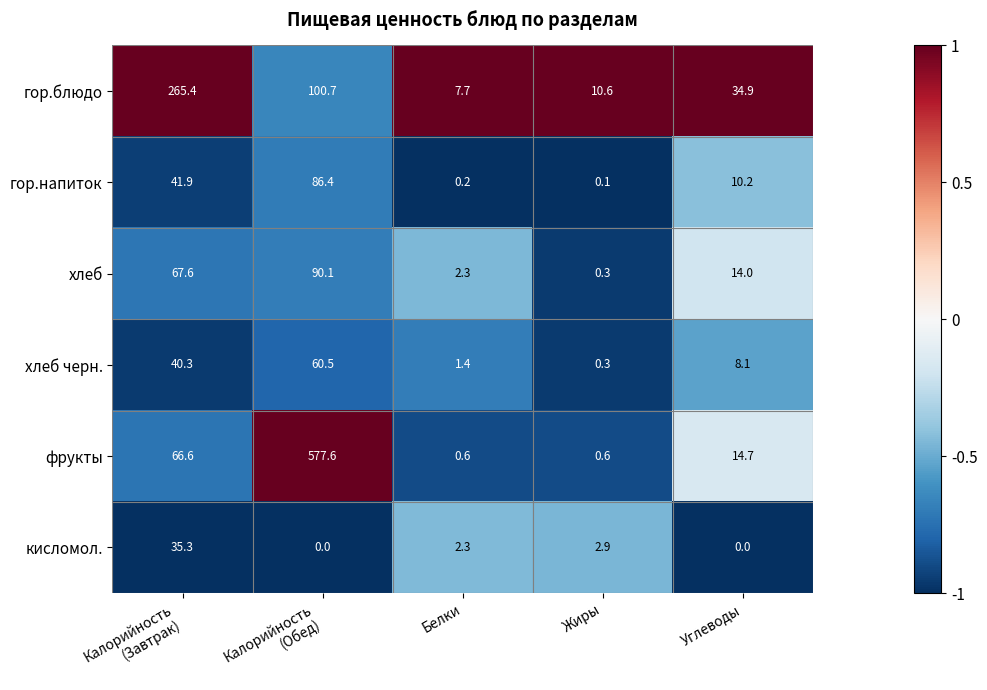

Rank the series by their maximum value, from highest to lowest.

фрукты, гор.блюдо, хлеб, гор.напиток, хлеб черн., кисломол.